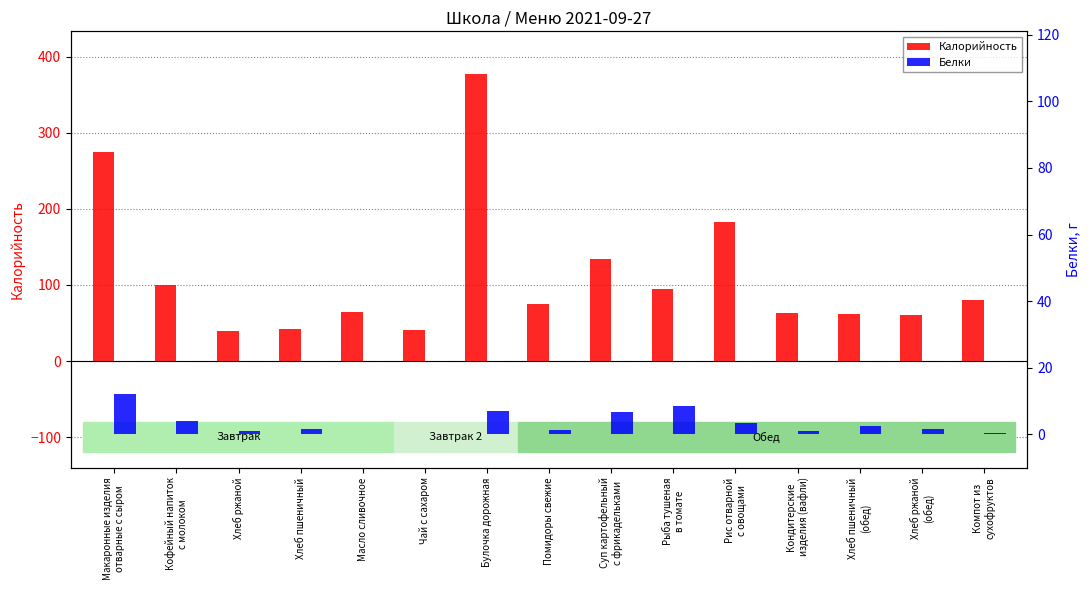

What are all the series names shown in the legend?

Калорийность, Белки